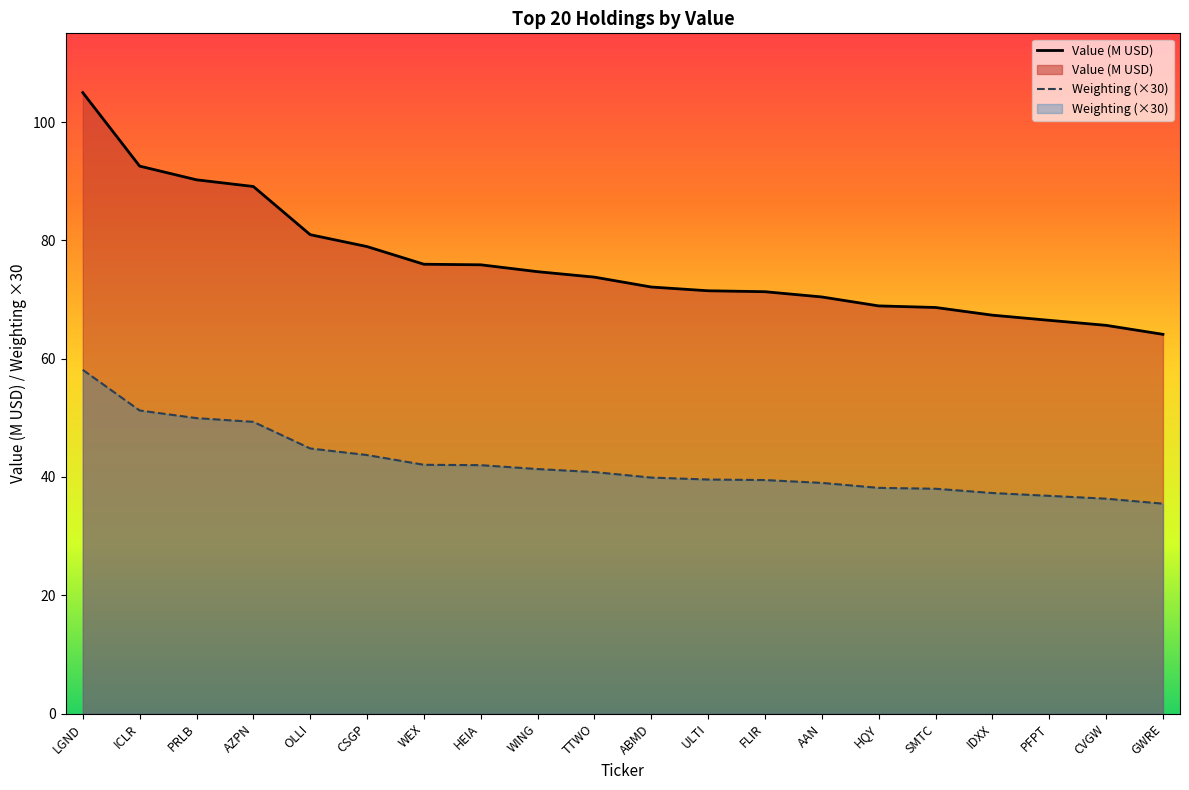

What is the total value across all series at AZPN?

138.4